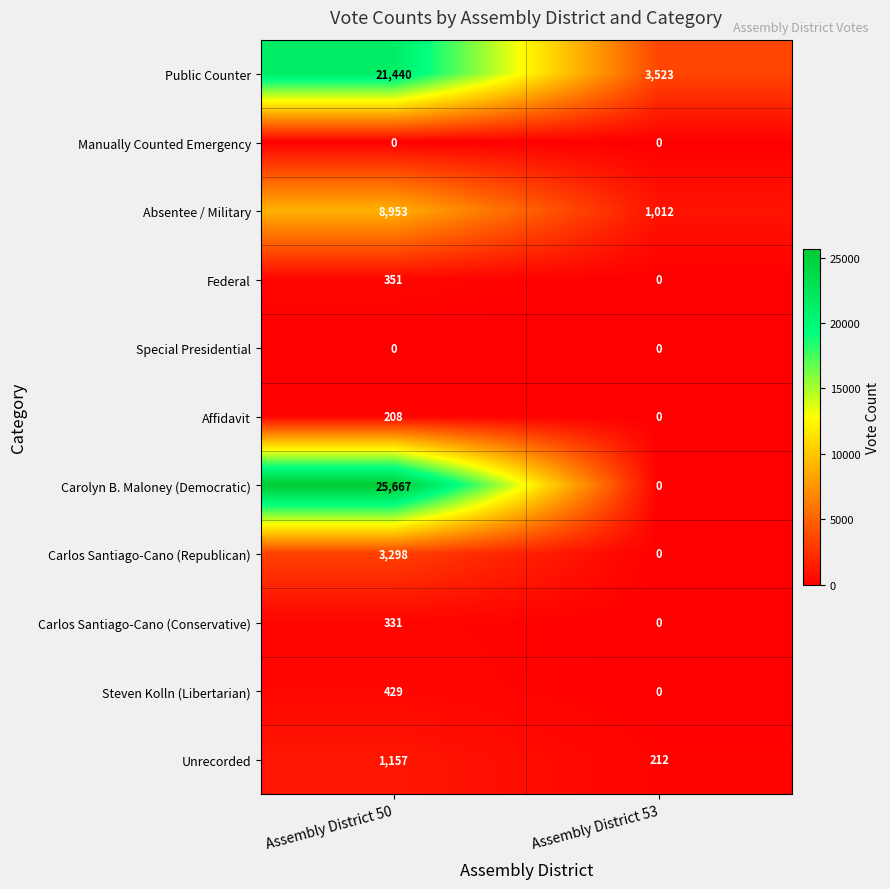

Reading left to right, what are all the values shown in this chart?

Public Counter: Assembly District 50=21440	Assembly District 53=3523
Manually Counted Emergency: Assembly District 50=0	Assembly District 53=0
Absentee / Military: Assembly District 50=8953	Assembly District 53=1012
Federal: Assembly District 50=351	Assembly District 53=0
Special Presidential: Assembly District 50=0	Assembly District 53=0
Affidavit: Assembly District 50=208	Assembly District 53=0
Carolyn B. Maloney (Democratic): Assembly District 50=25667	Assembly District 53=0
Carlos Santiago-Cano (Republican): Assembly District 50=3298	Assembly District 53=0
Carlos Santiago-Cano (Conservative): Assembly District 50=331	Assembly District 53=0
Steven Kolln (Libertarian): Assembly District 50=429	Assembly District 53=0
Unrecorded: Assembly District 50=1157	Assembly District 53=212